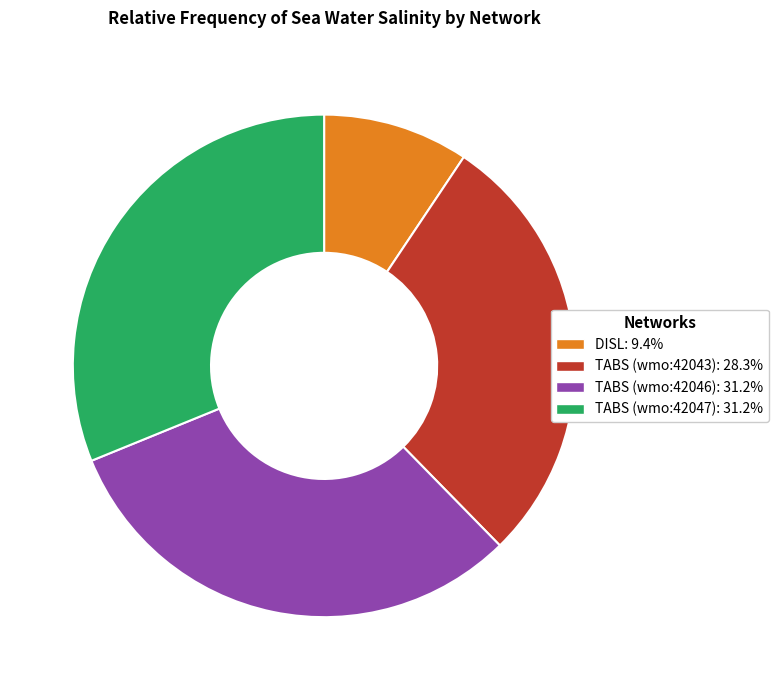

Combined, do TABS (wmo:42043) and TABS (wmo:42046) account for over 50%?

Yes